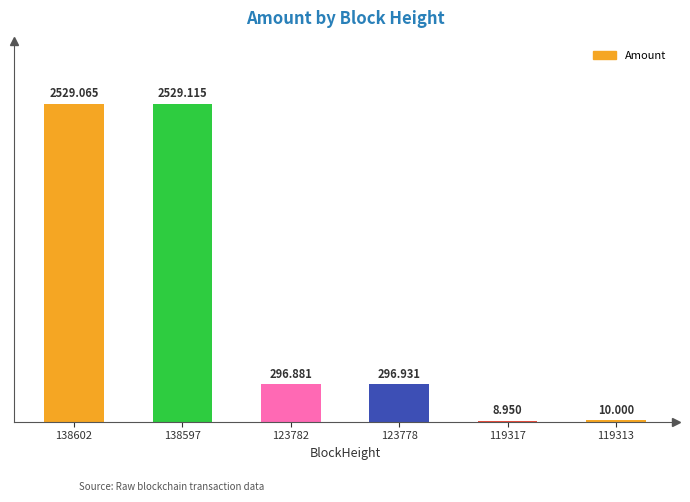

Rank the categories by value from lowest to highest.

119317, 119313, 123782, 123778, 138602, 138597